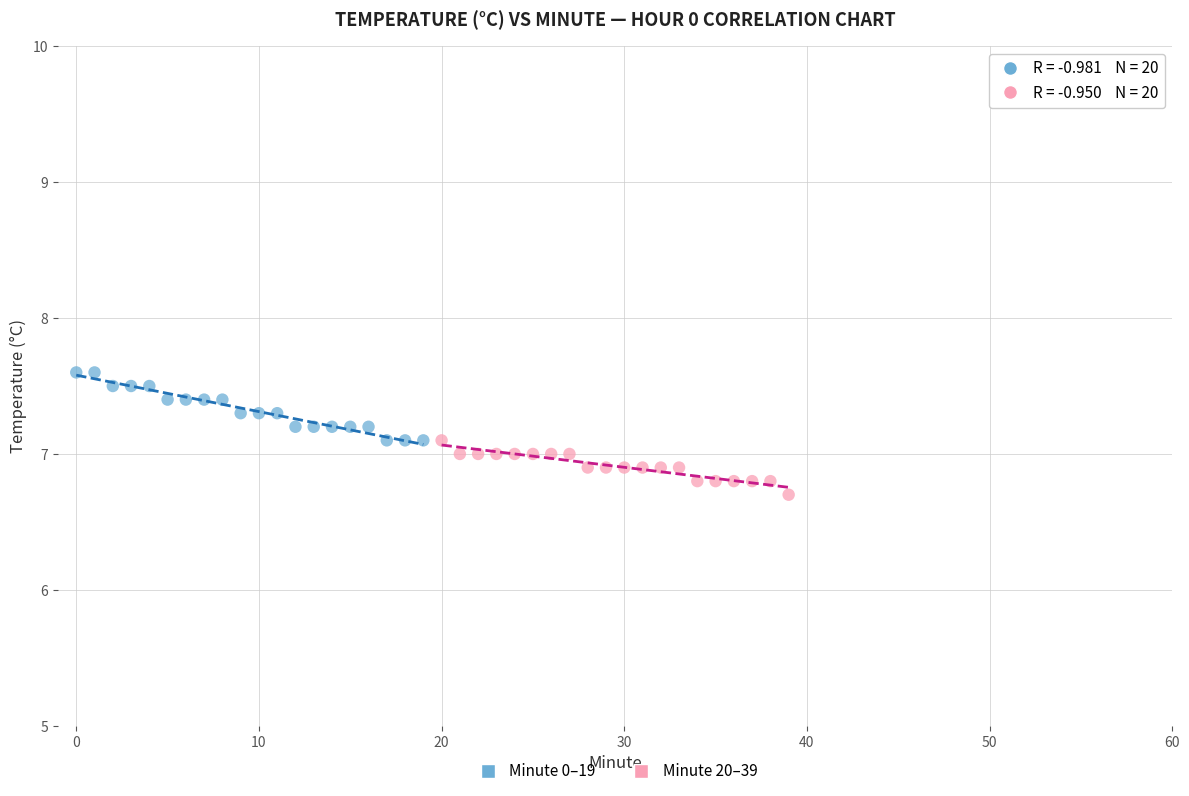

Which series contains the lowest Y value?

Minute 20–39